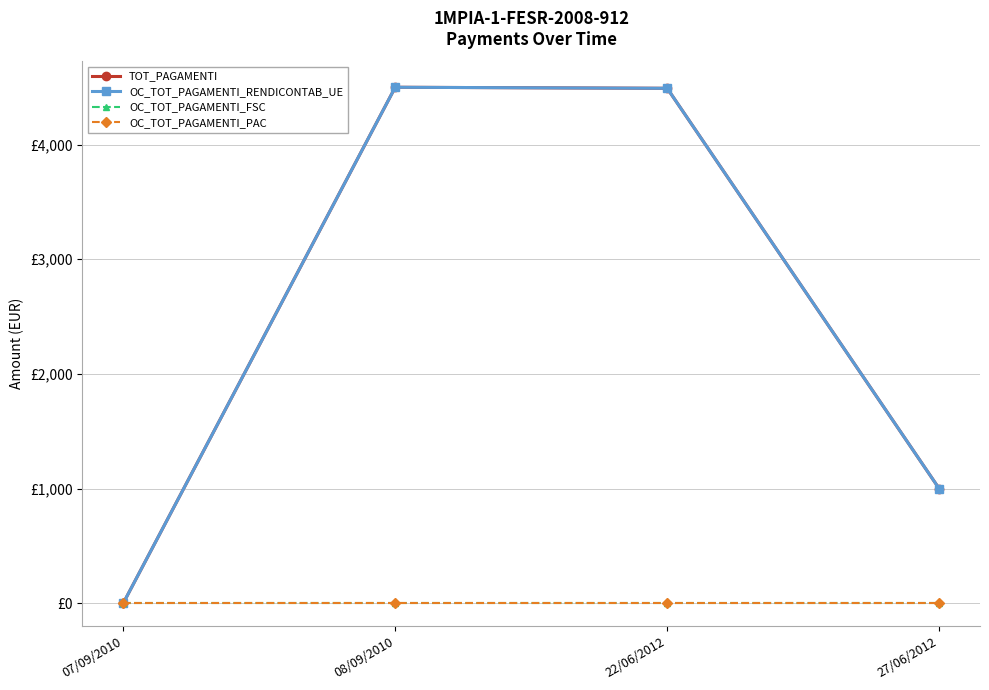

The TOT_PAGAMENTI series shows 1400.4 at 27/06/2012. True or false?

False